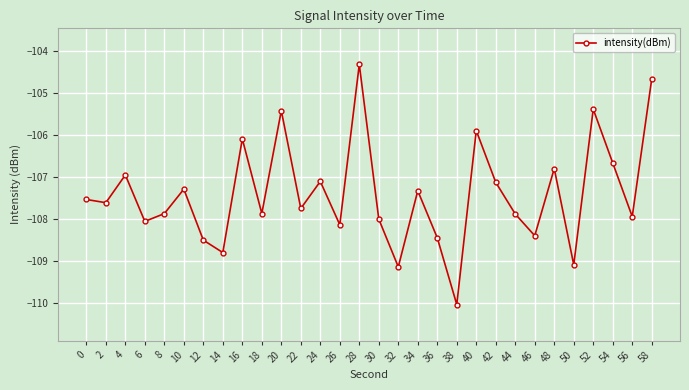

True or false: the data has more than 0 interior local peaks.

True